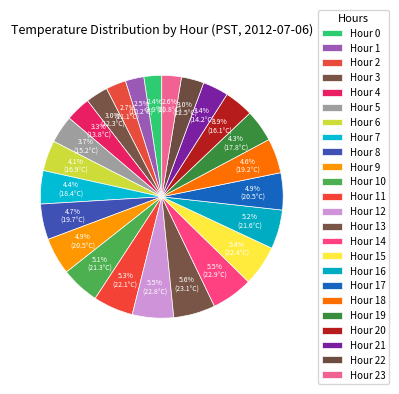

What percentage is the Hour 12 slice, to the nearest percent?

5%